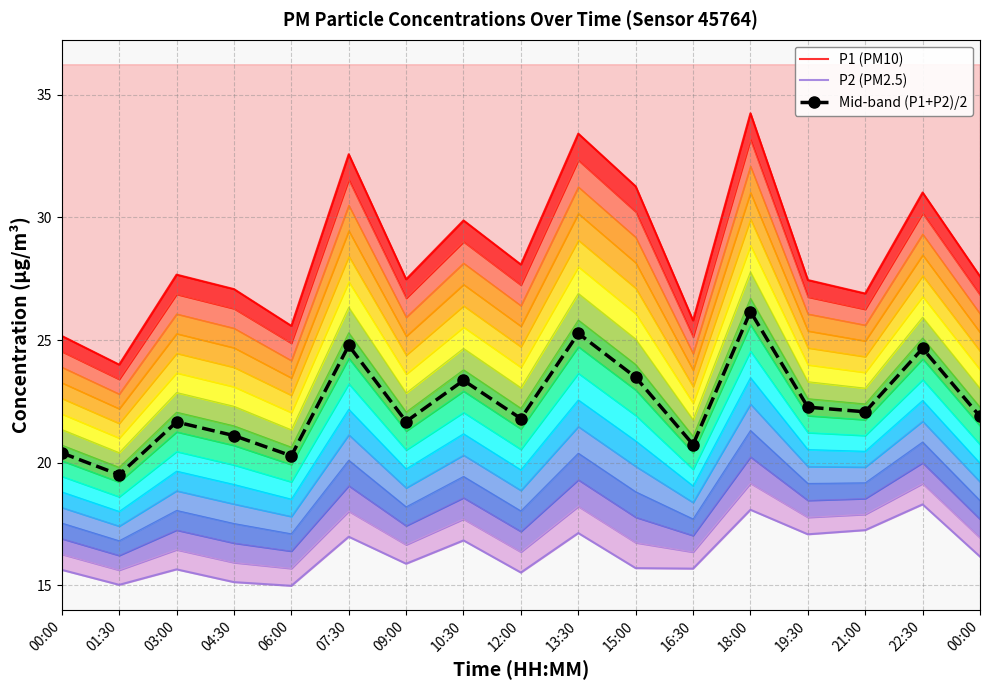

Count the number of categories in the chart.

17